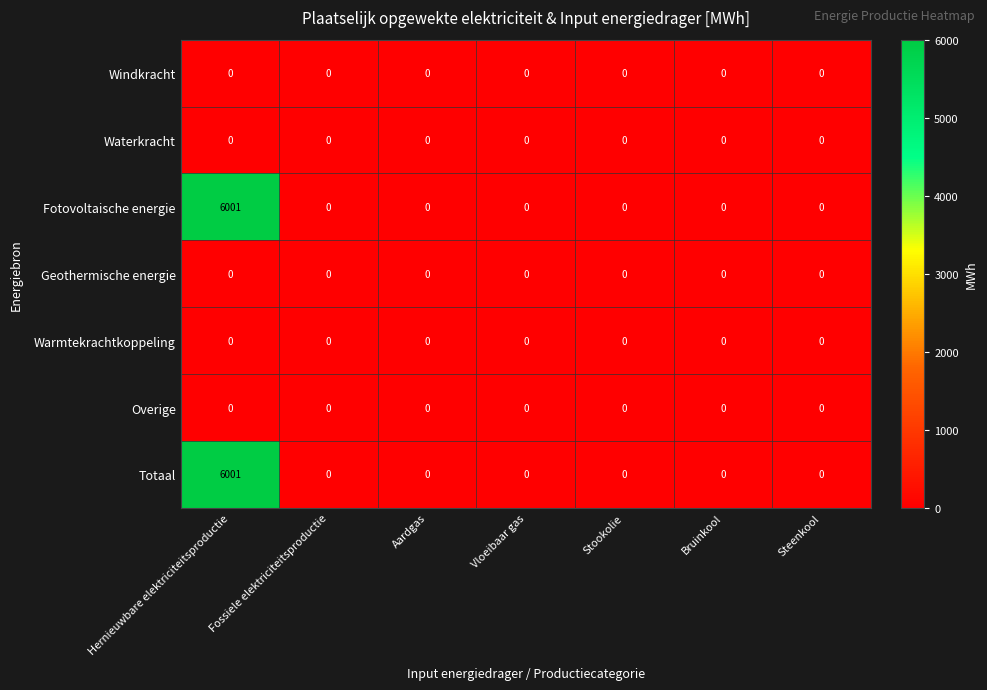

Count the number of categories in the chart.

7